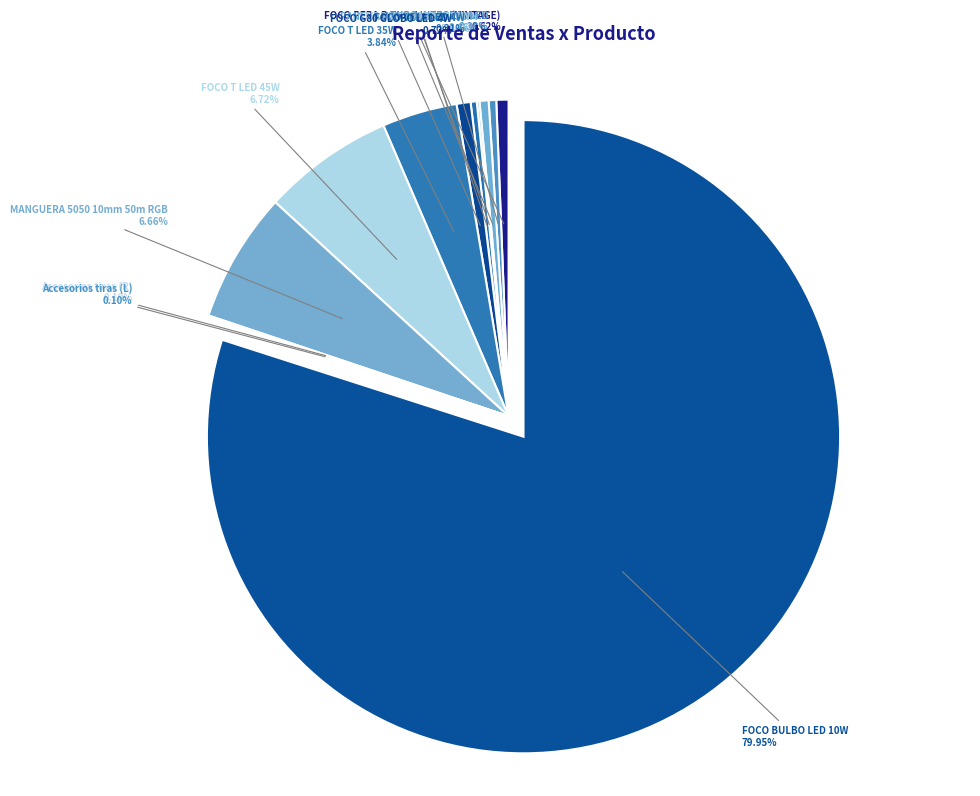

To the nearest percent, what is the average slice percentage?

8%